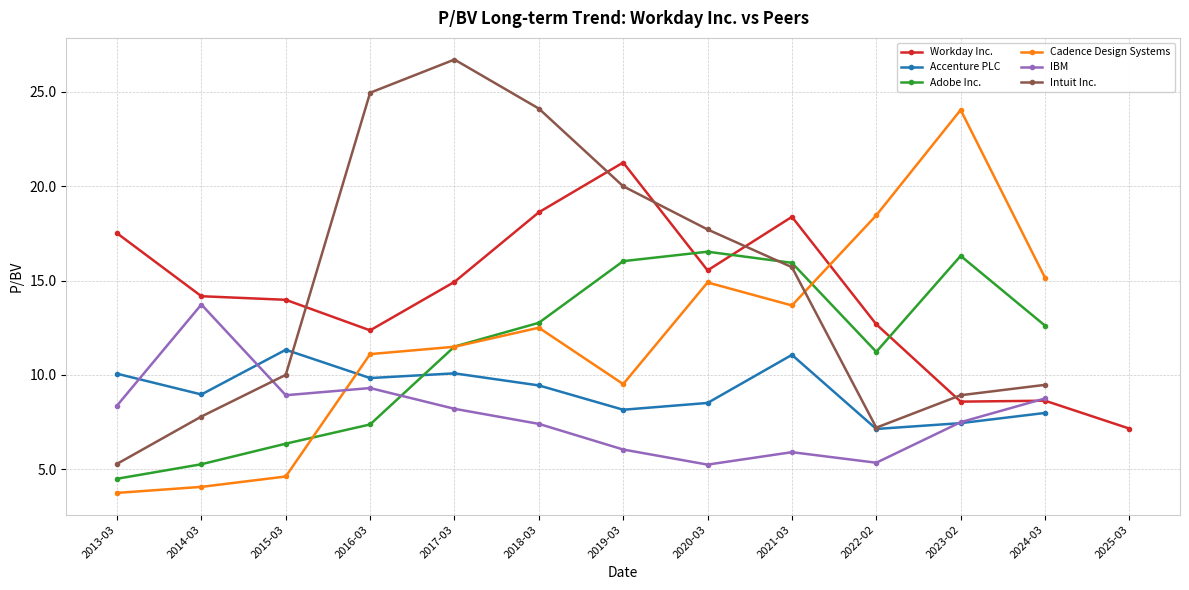

What are all the series names shown in the legend?

Workday Inc., Accenture PLC, Adobe Inc., Cadence Design Systems, IBM, Intuit Inc.